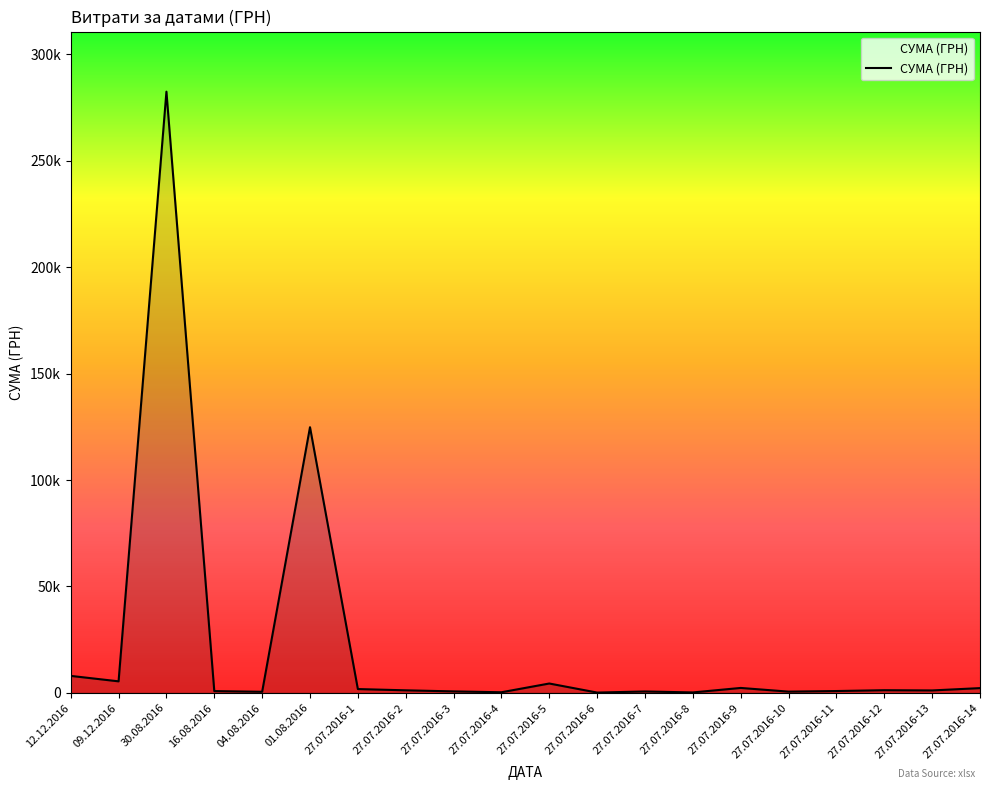

List the labels in order of value, smallest first.

27.07.2016-6, 27.07.2016-8, 27.07.2016-4, 04.08.2016, 27.07.2016-10, 27.07.2016-7, 27.07.2016-3, 16.08.2016, 27.07.2016-11, 27.07.2016-13, 27.07.2016-2, 27.07.2016-12, 27.07.2016-1, 27.07.2016-14, 27.07.2016-9, 27.07.2016-5, 09.12.2016, 12.12.2016, 01.08.2016, 30.08.2016